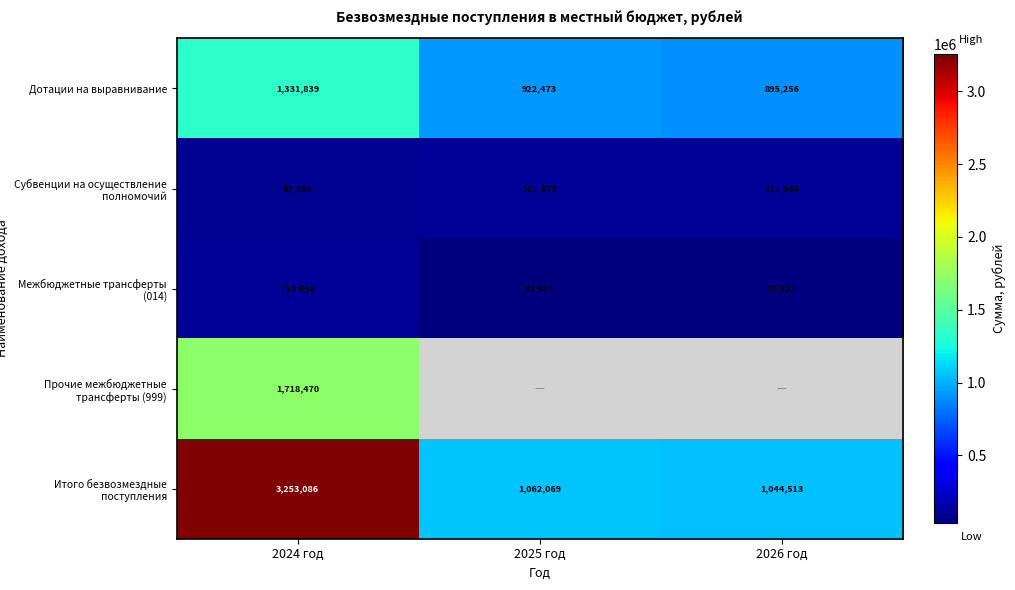

The value of Дотации на выравнивание at 2024 год is 447042.8. True or false?

False